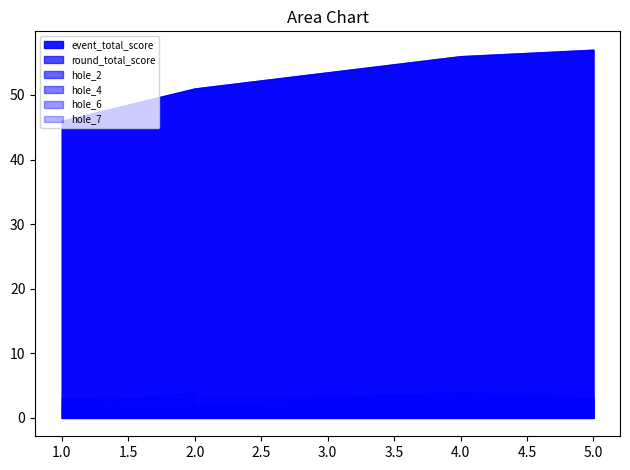

How many lines are shown in the chart?

6